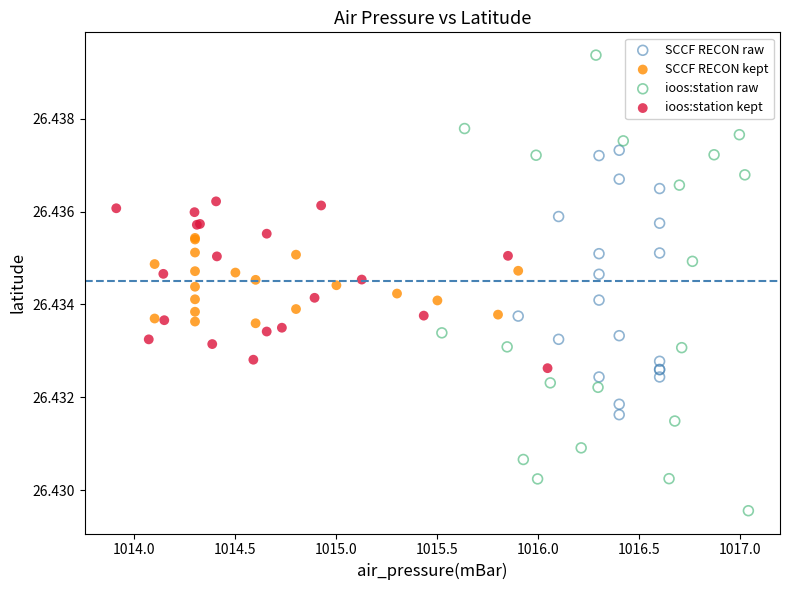

Which series contains the lowest Y value?

ioos:station raw